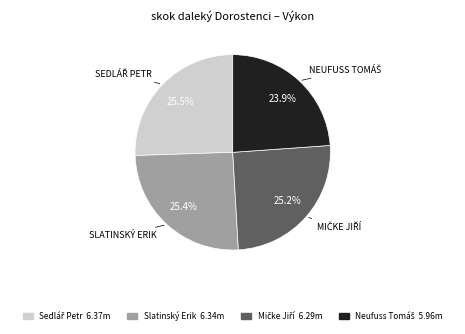

The Slatinský Erik slice represents 30% of the pie. True or false?

False